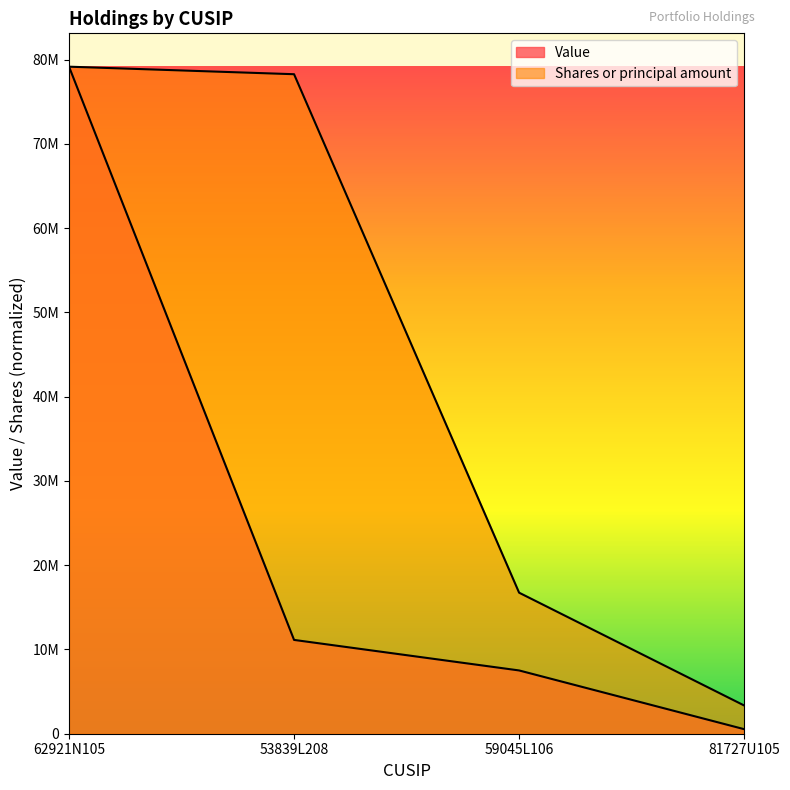

True or false: Value and Shares or principal amount intersect in this chart.

False